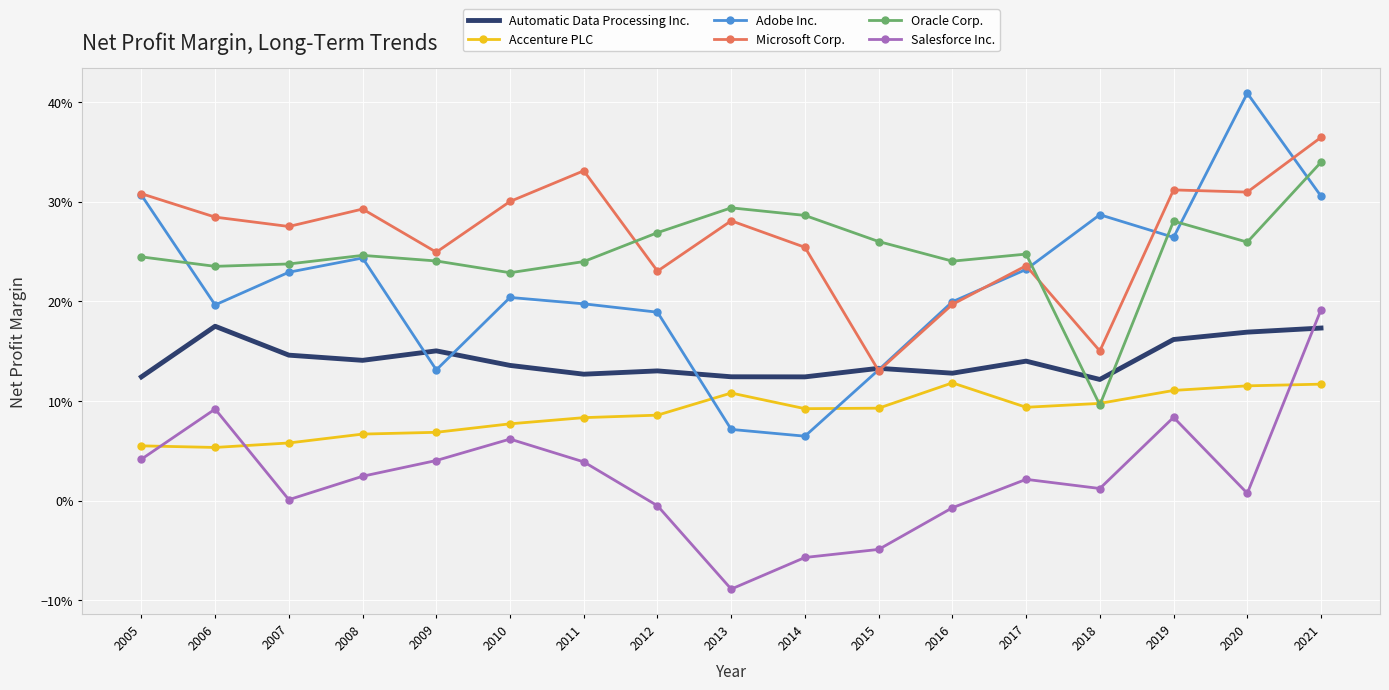

True or false: Accenture PLC has a value of 0.2 at 2016.

False